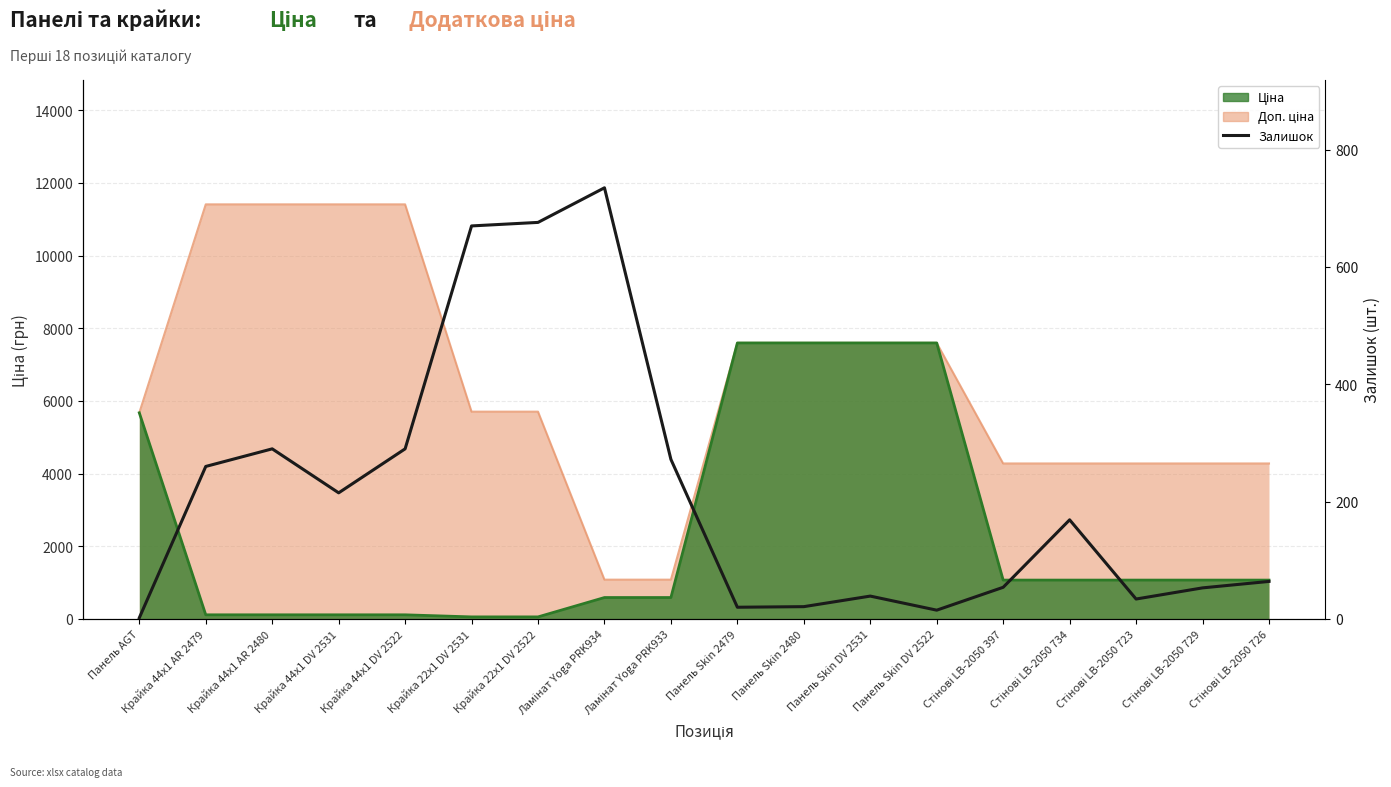

How many lines are shown in the chart?

1